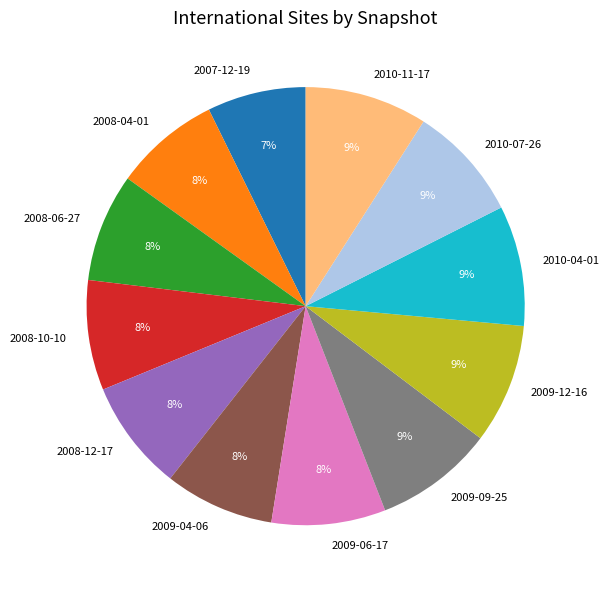

What is the smallest slice in the pie chart?

2007-12-19